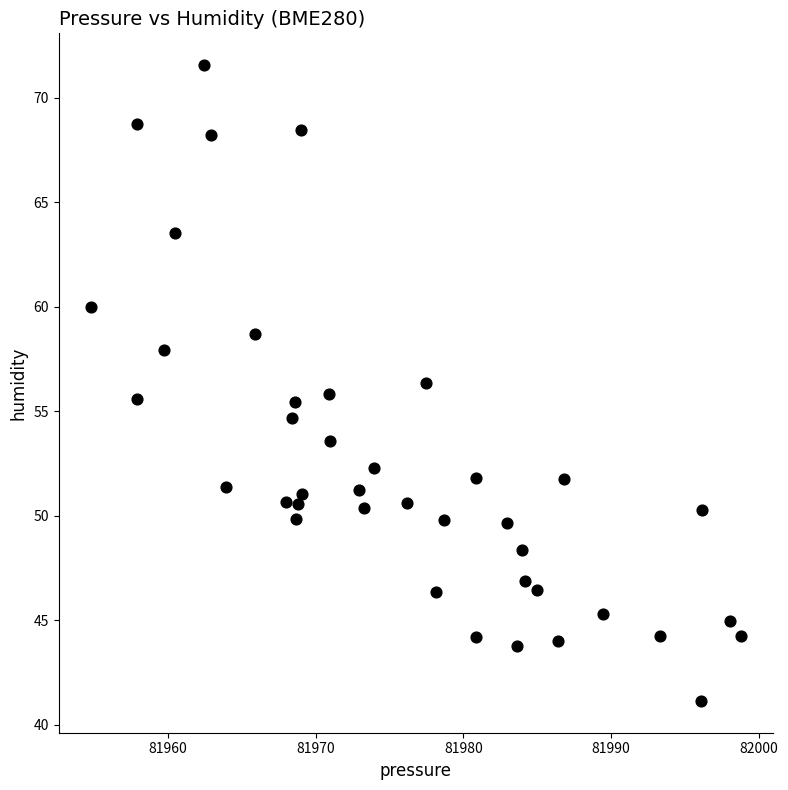

What is the range of X values (max minus min)?

44.0